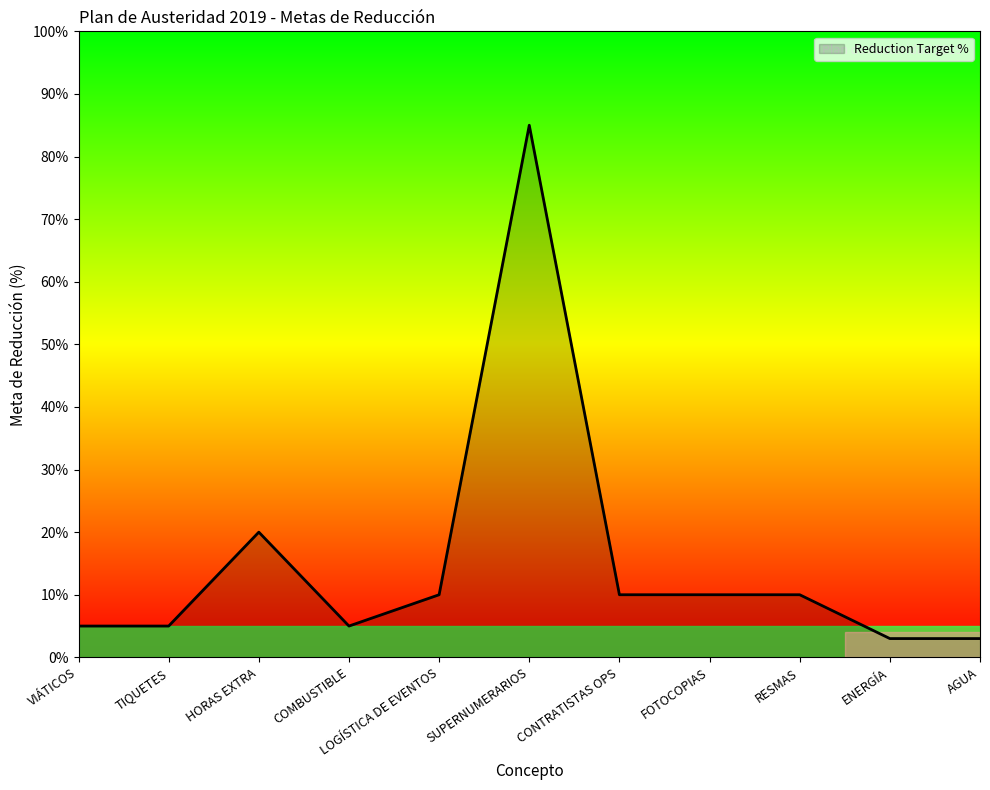

True or false: the data shows 5 at VIÁTICOS.

True